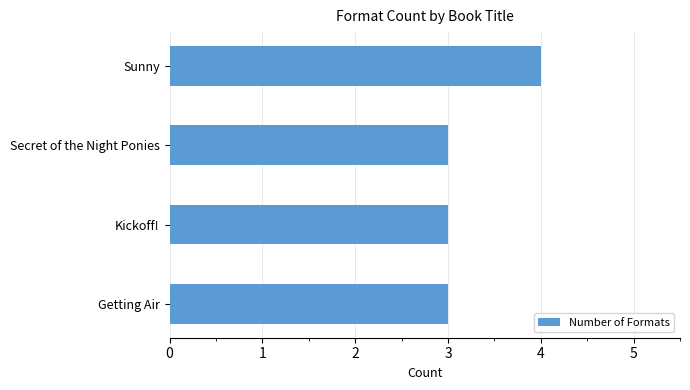

Count the values in the range 3 to 4.

4